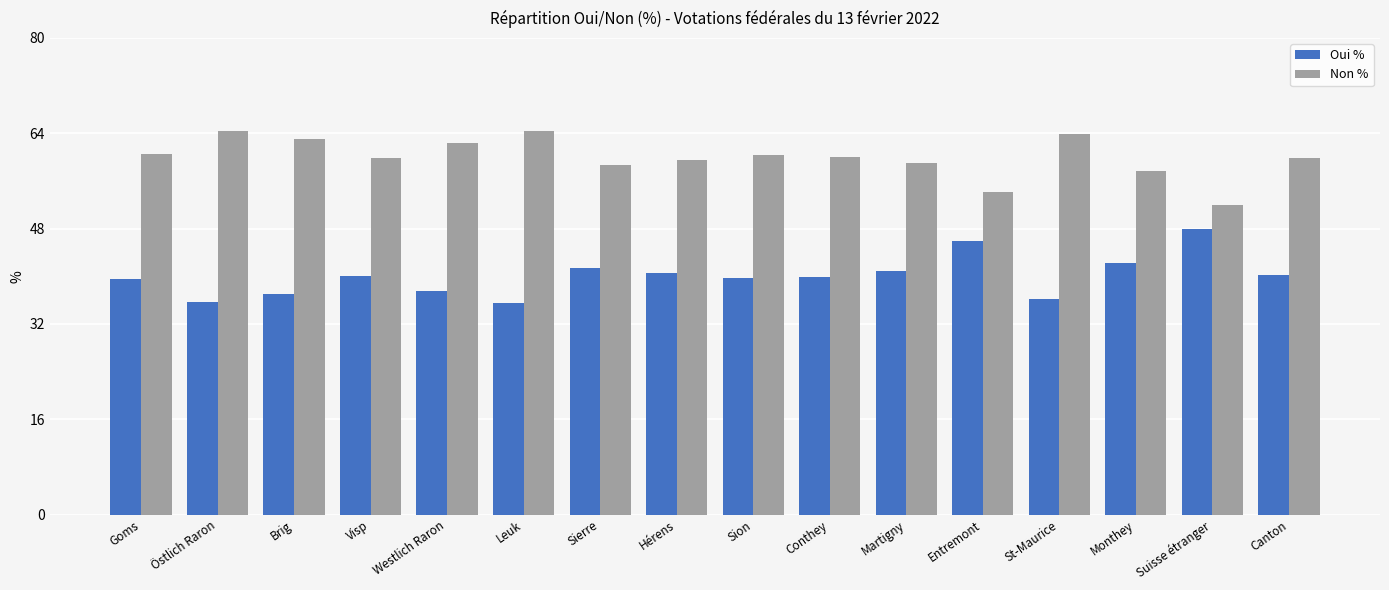

What is the approximate value of Oui % at Brig?

37.0